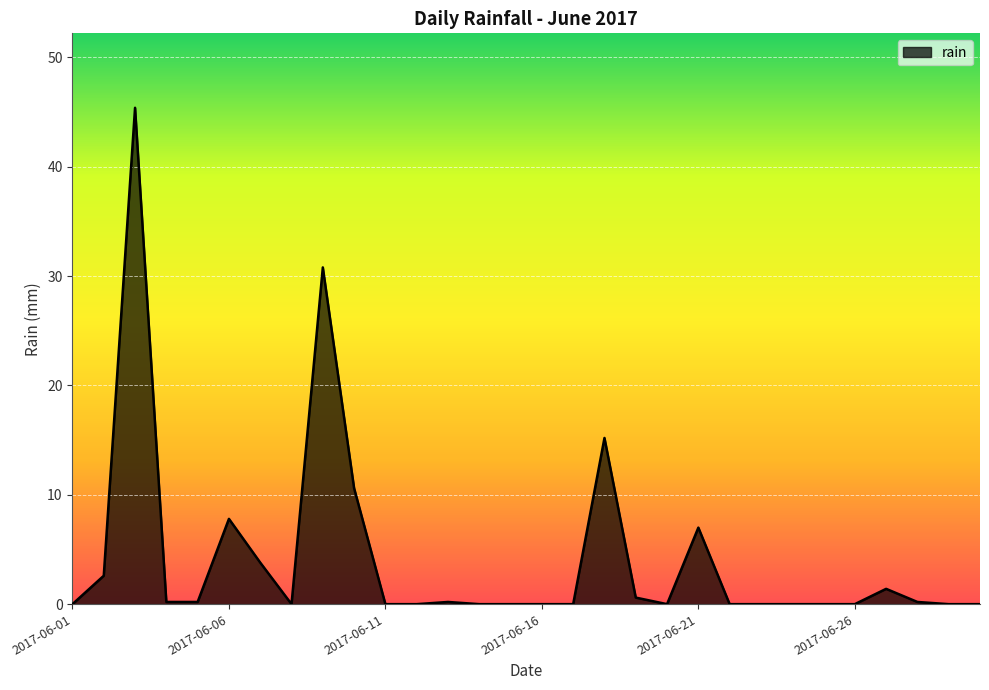

What is the maximum value shown in the chart?

45.4